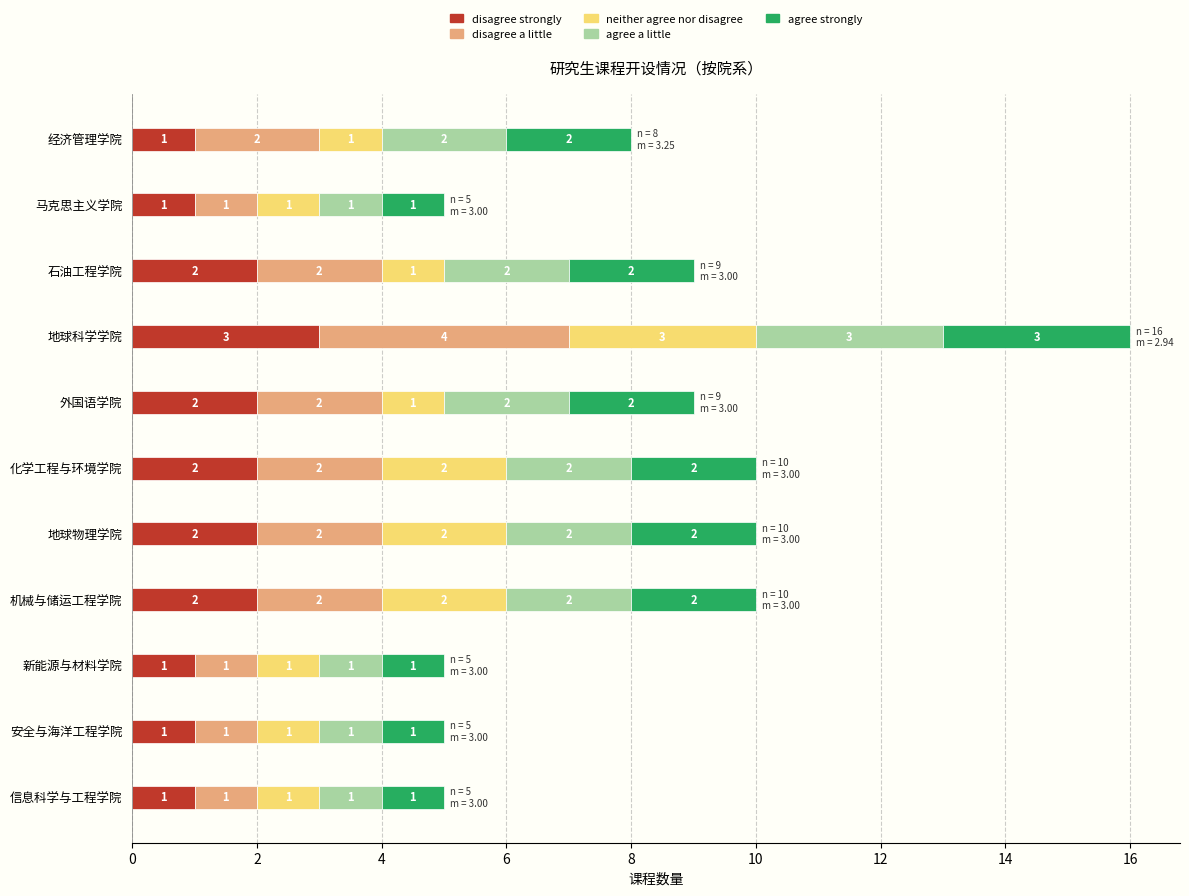

What is the total value across all series at 石油工程学院?

9